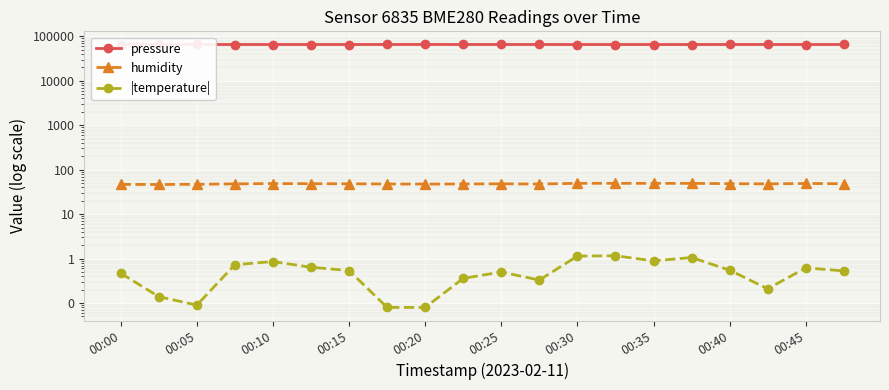

Rank the series by their maximum value, from highest to lowest.

pressure, humidity, |temperature|